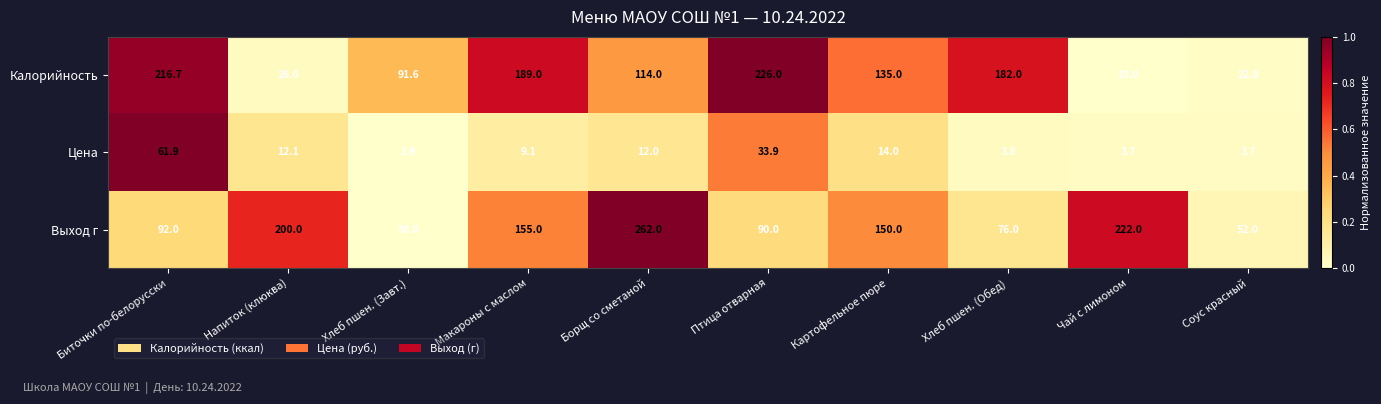

At which category does the chart reach its minimum across all series?

Хлеб пшен. (Завт.)